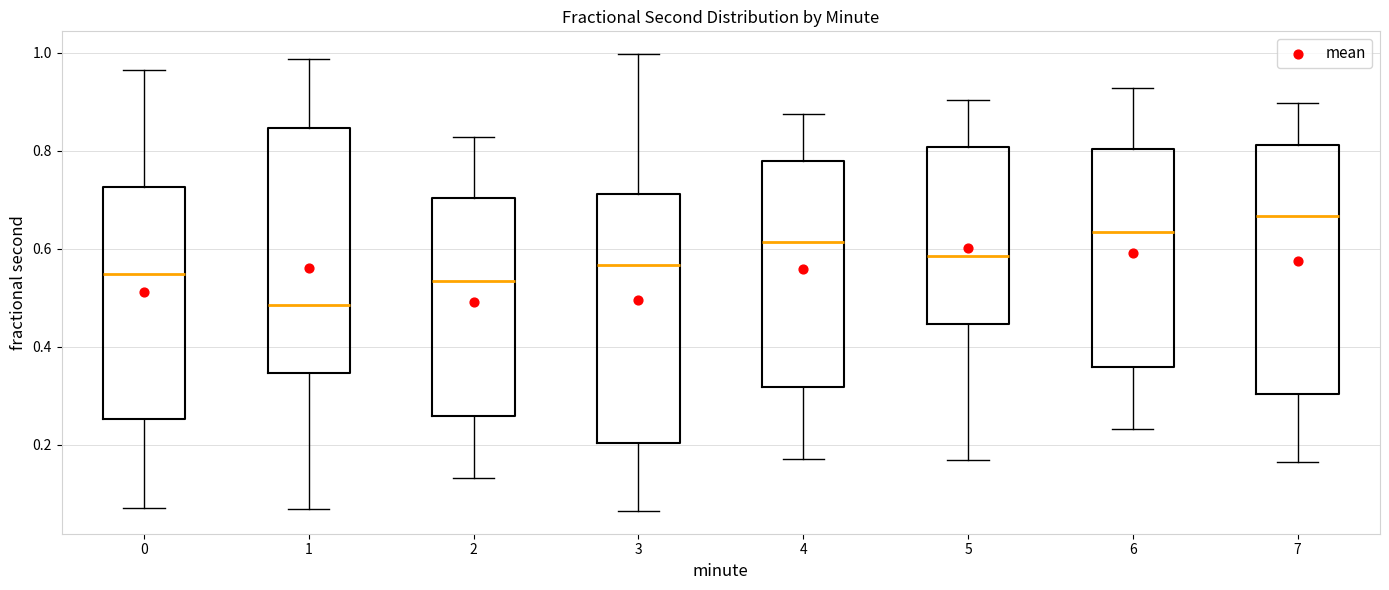

Where is the upper edge of the box at x = 3 on the y-axis? The values are not printed on the chart, so give them approximately, as read against the axis.

0.72